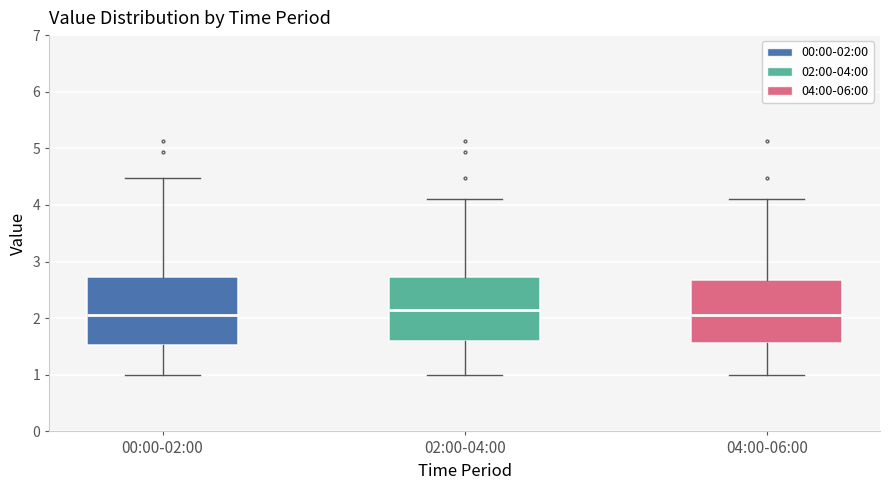

Where does the median line of the box for 02:00-04:00 sit on the y-axis? The values are not printed on the chart, so give them approximately, as read against the axis.

2.2